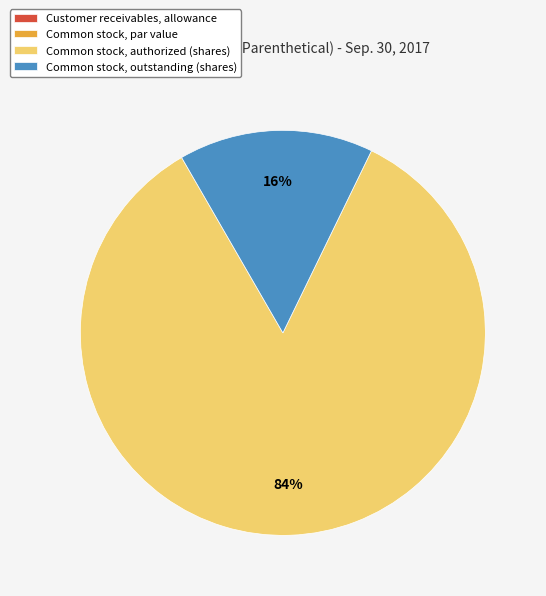

To the nearest percent, what is the difference between the largest and smallest slice percentages?

84%